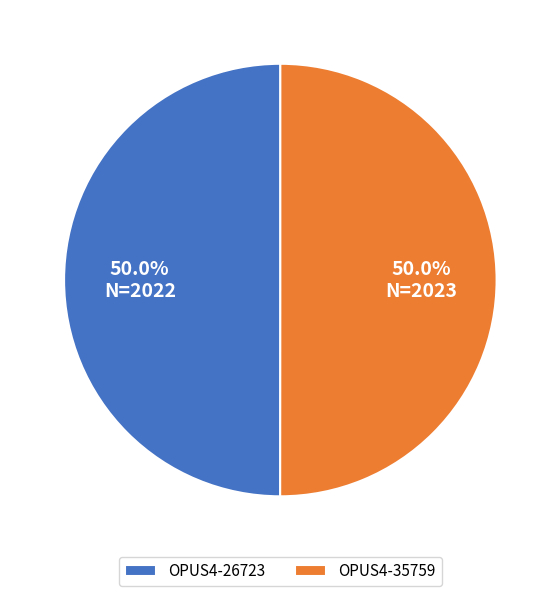

What is the ratio of the value at OPUS4-26723 to the value at OPUS4-35759?

1.0